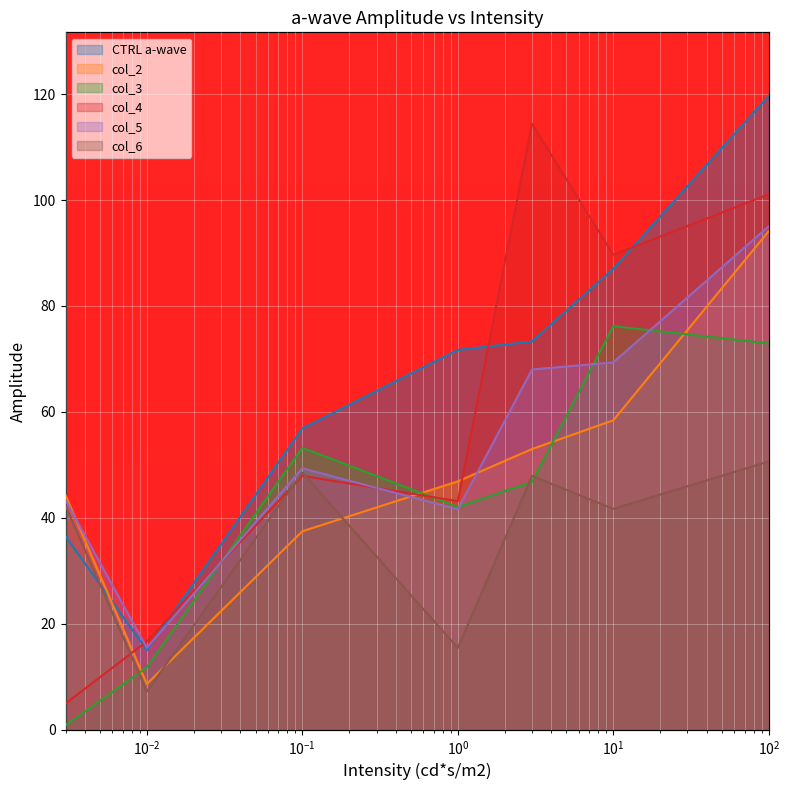

What is the average value of the col_2 series?

49.0